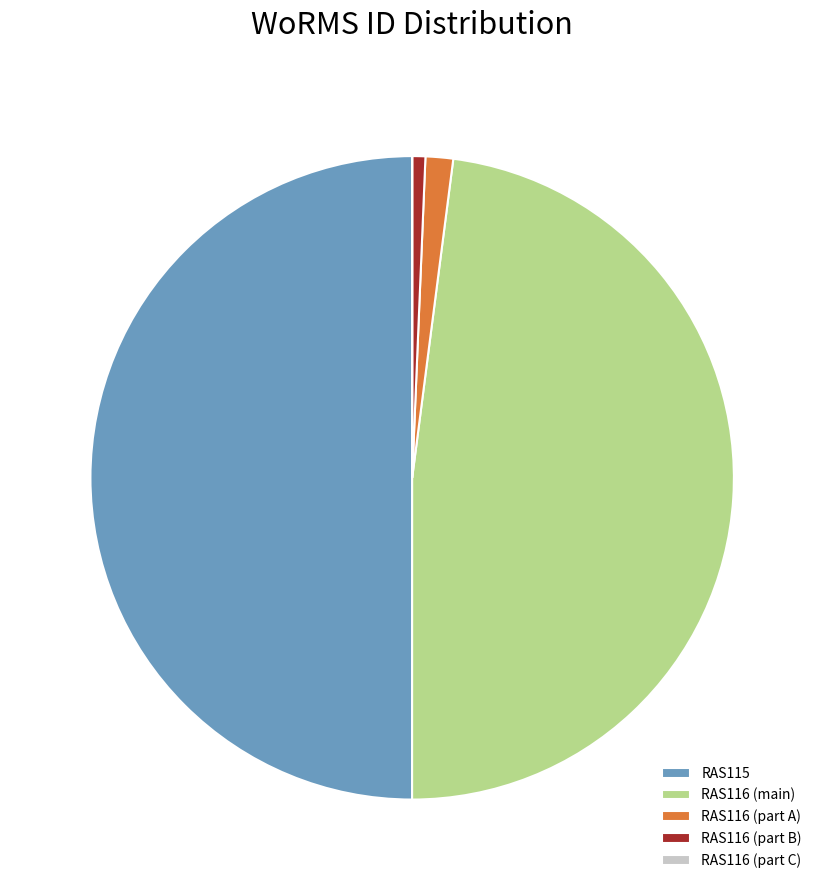

Is it true that RAS116 (part A) is 1% of the pie?

True